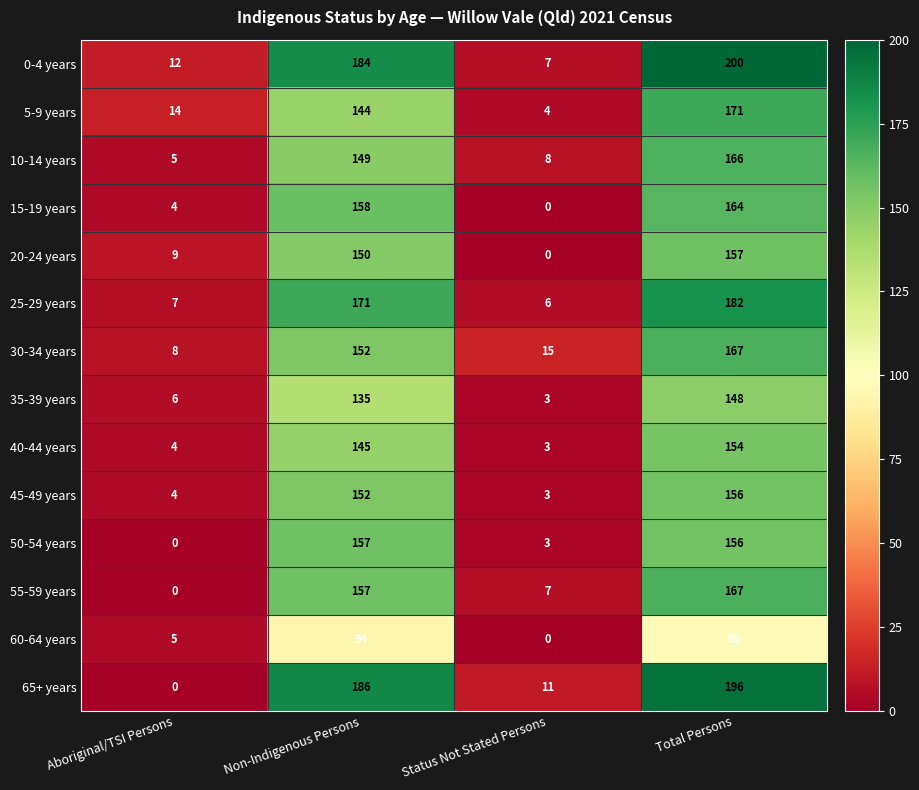

Which series changed the most between Aboriginal/TSI Persons and Status Not Stated Persons?

65+ years